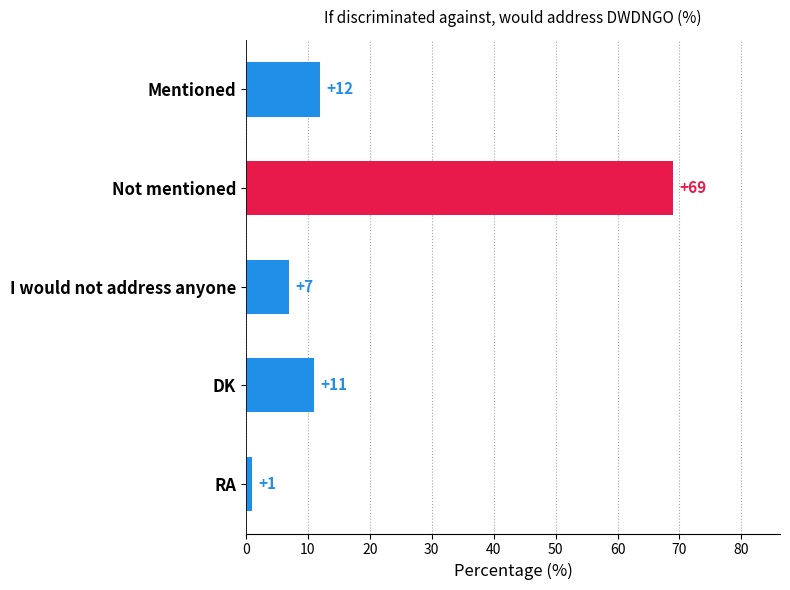

Is it true that the value at Mentioned is 12?

True